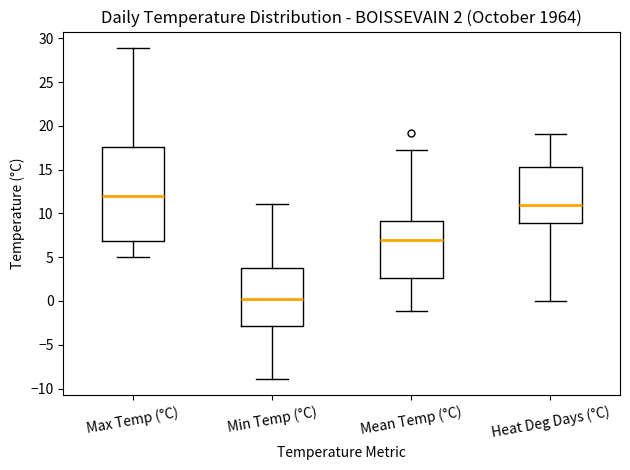

Comparing the boxes themselves (not the whiskers), which one is the tallest?

Max Temp (°C)